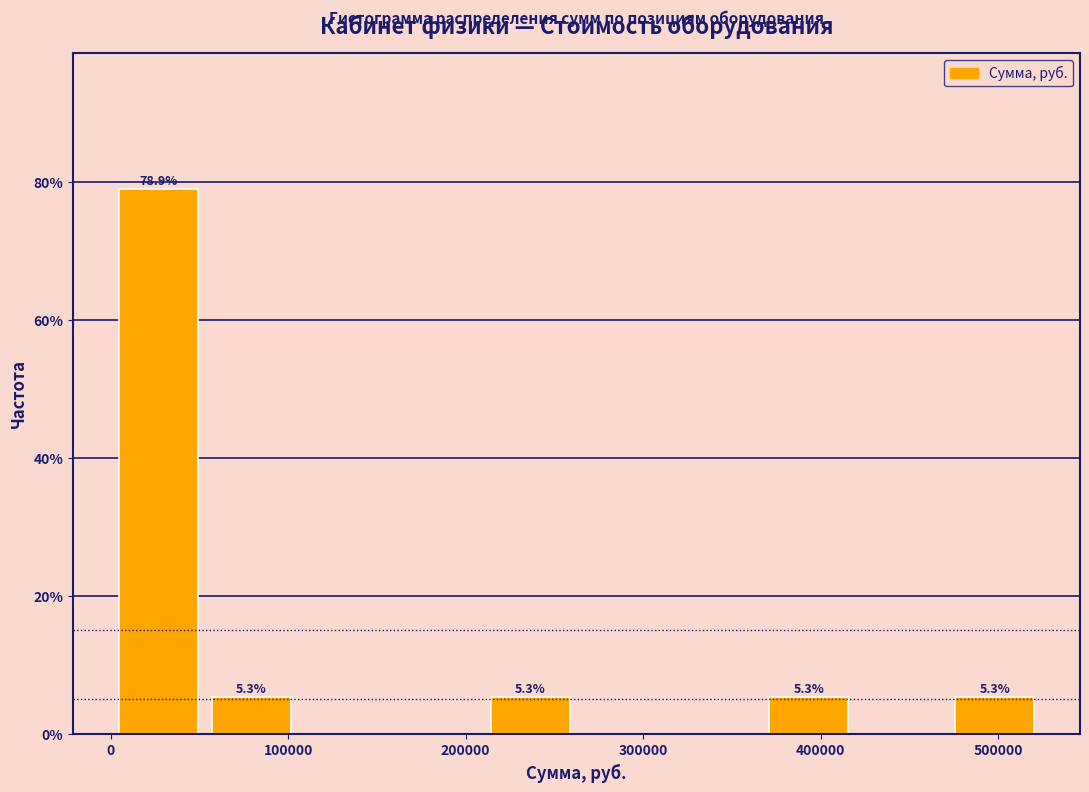

Which range on the x-axis has the tallest bar?

0 to 50000